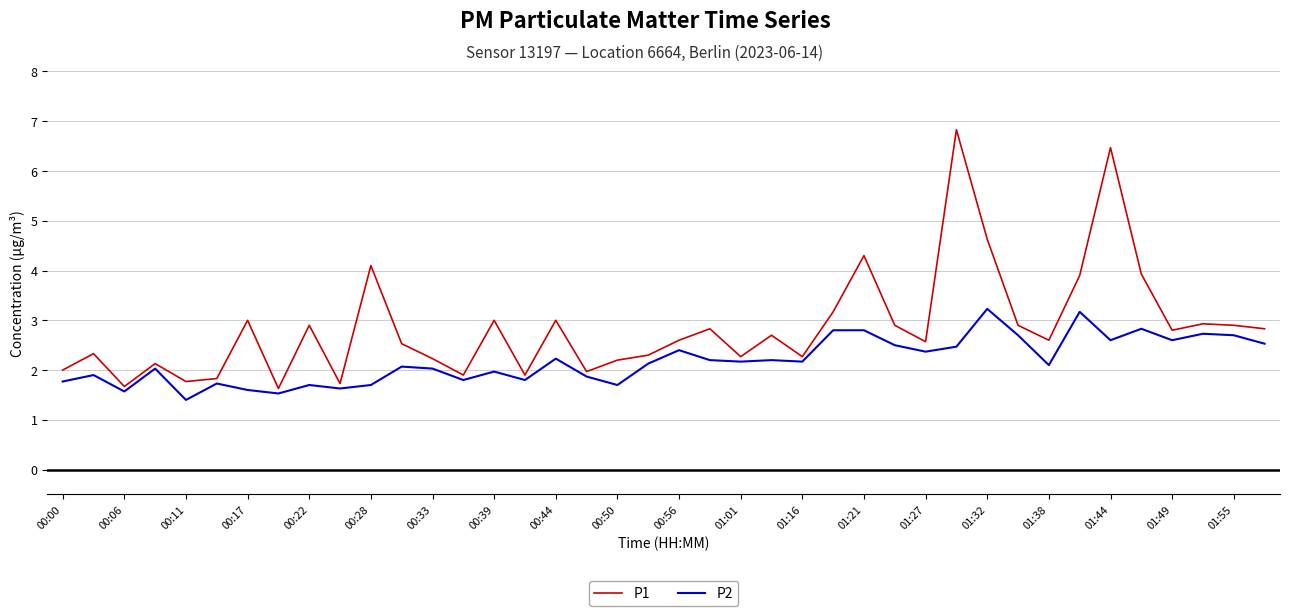

What are all the series names shown in the legend?

P1, P2